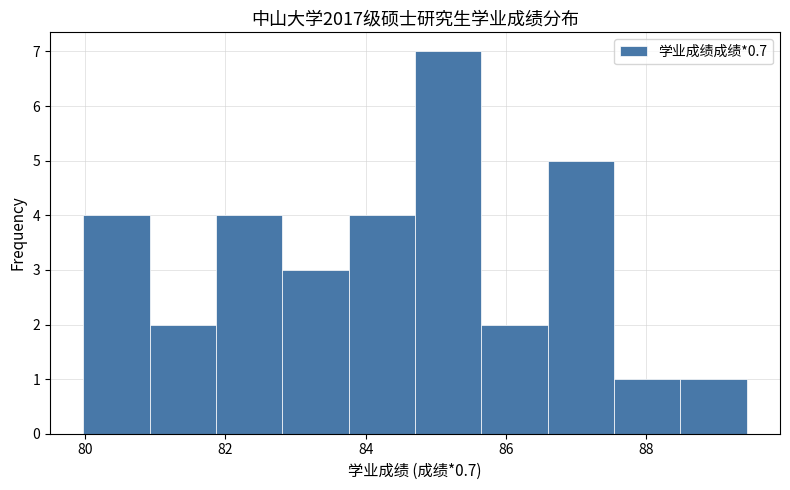

How tall is the bar that spans 86.6 to 87.6 on the x-axis? Neither the bar edges nor the heights are printed on the chart, so give them approximately, as read against the axes.

5